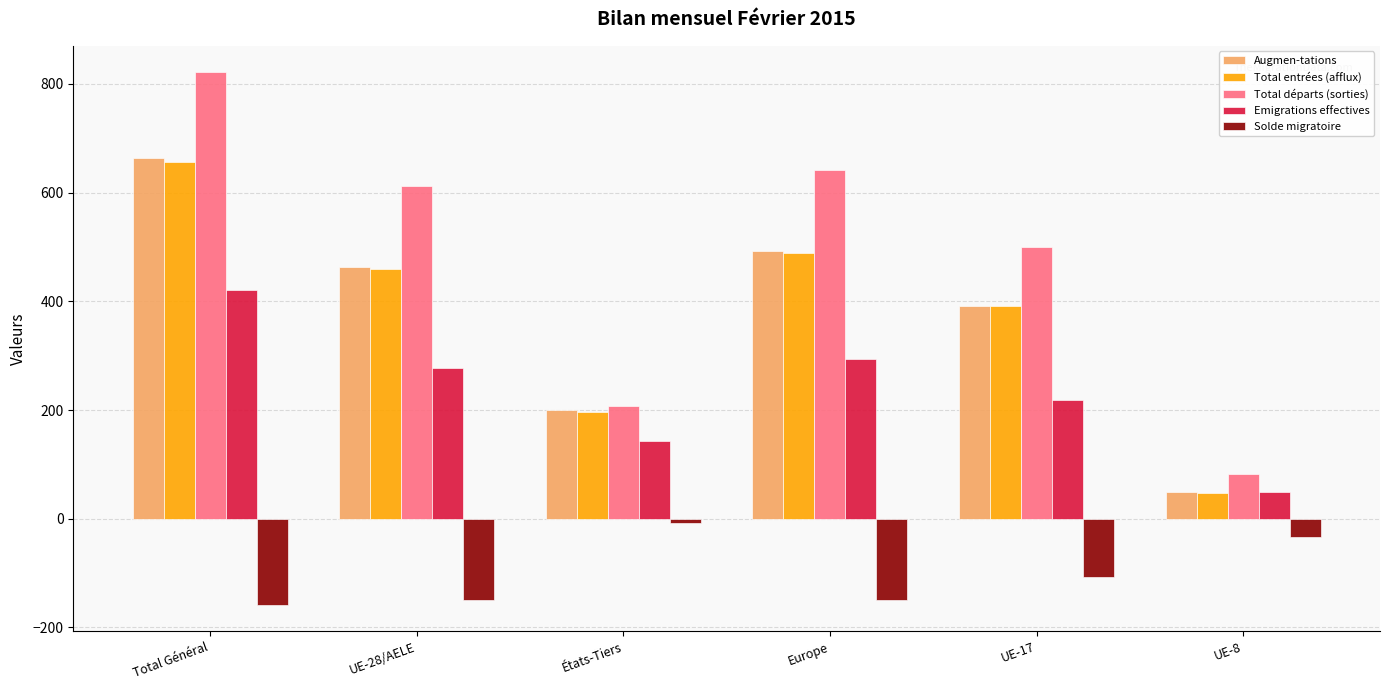

What is the sum of the Emigrations effectives values at Total Général and États-Tiers?

563